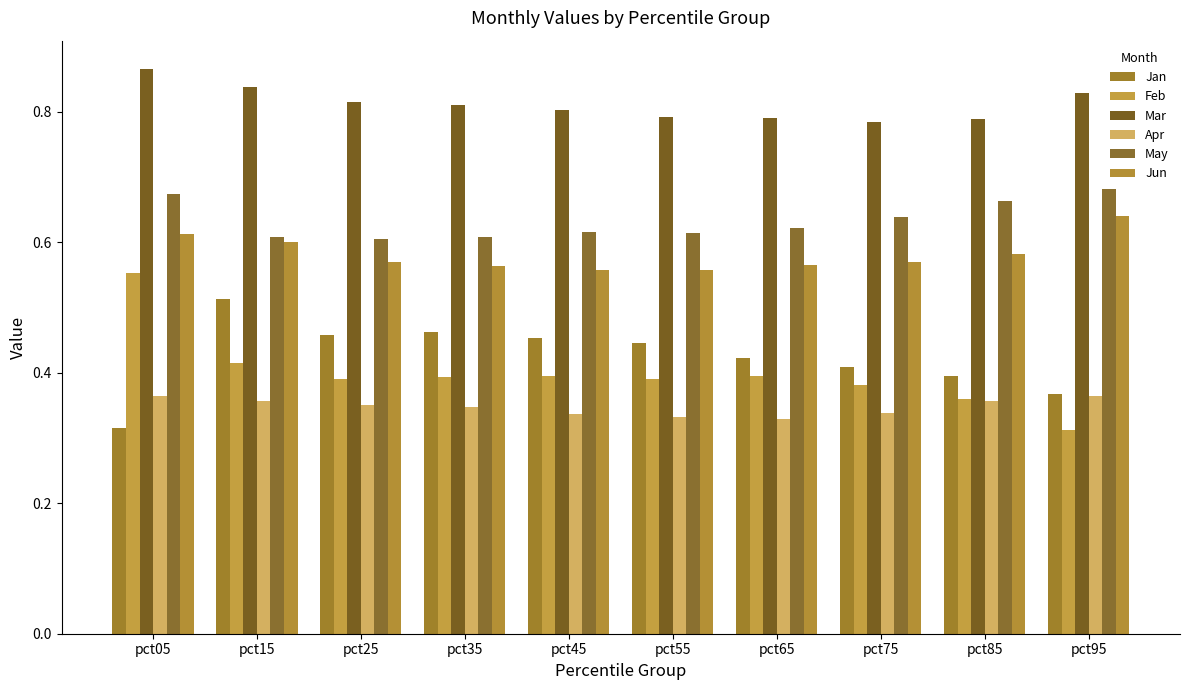

What value does the May series have at pct65?

0.6